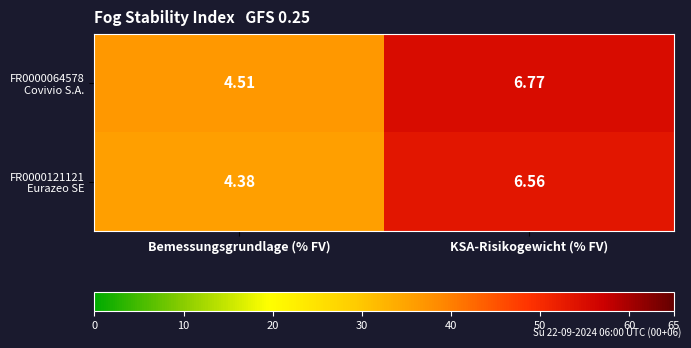

Which label corresponds to the largest value in the chart?

KSA-Risikogewicht (% FV)